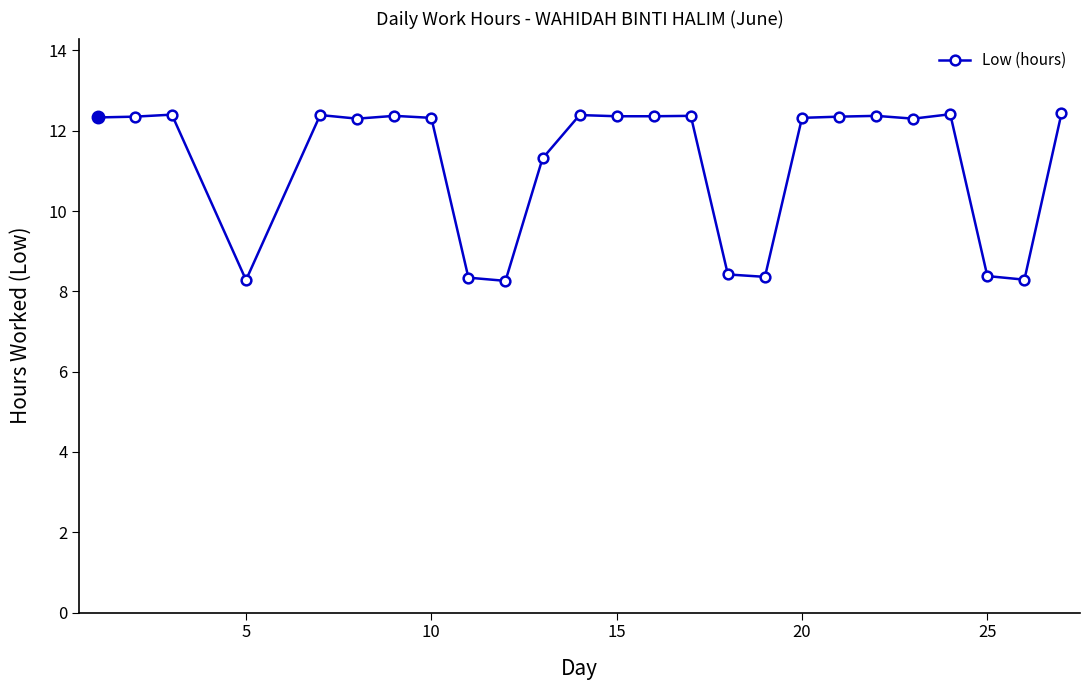

What is the maximum value shown in the chart?

12.4